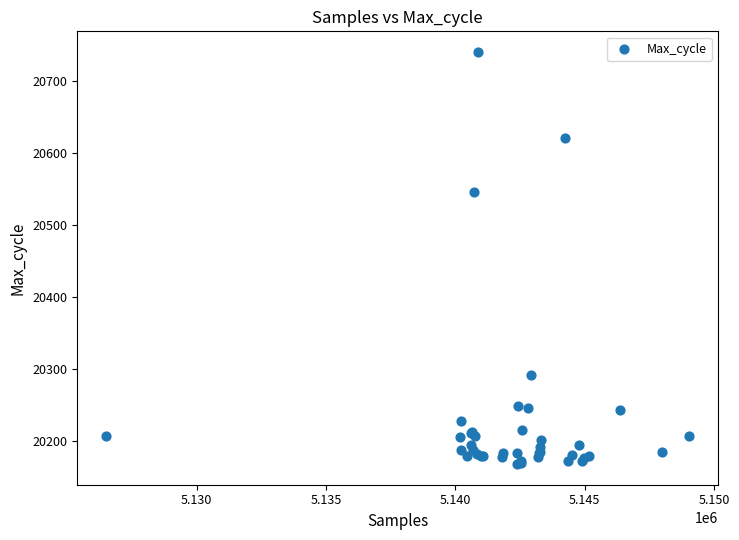

What Y value in the scatter plot is closest to 20454?

20546